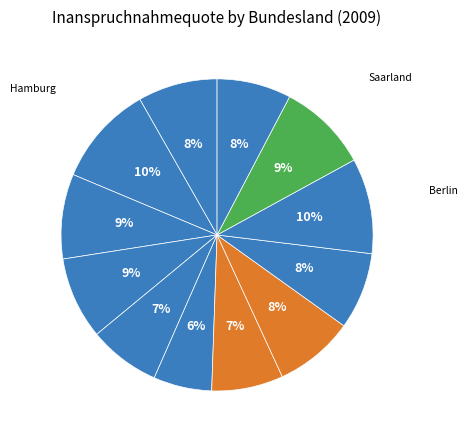

How many segments does this pie chart have?

12